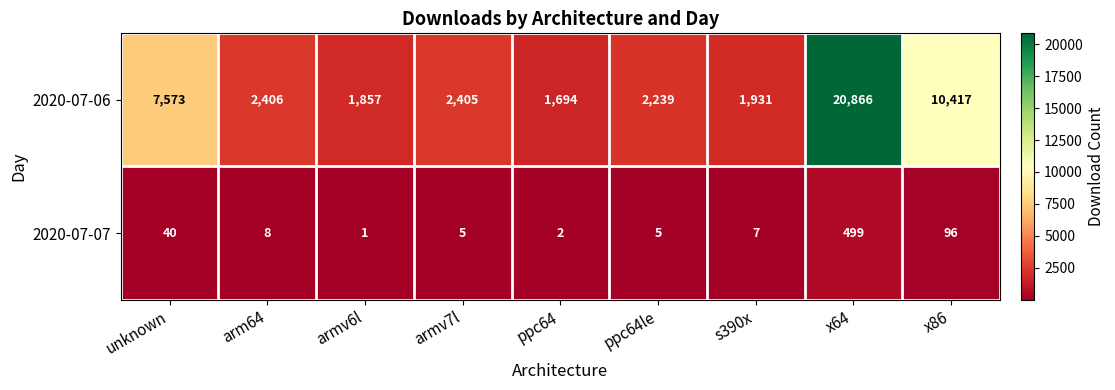

Where is 2020-07-07 nearest to the value 250?

x86